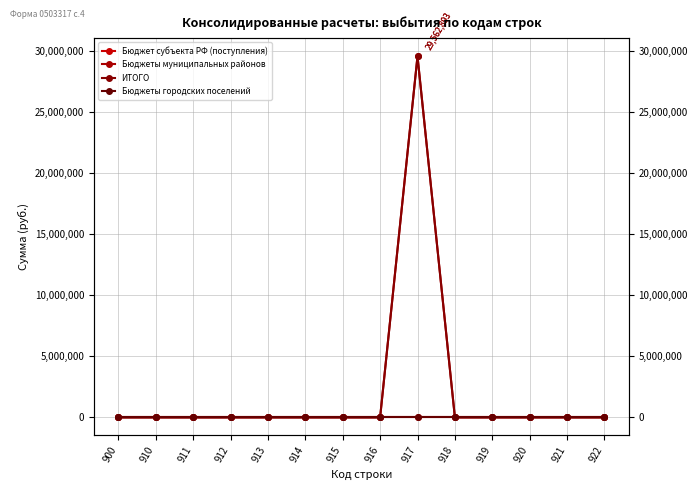

Between 915 and 900, which is larger?

915